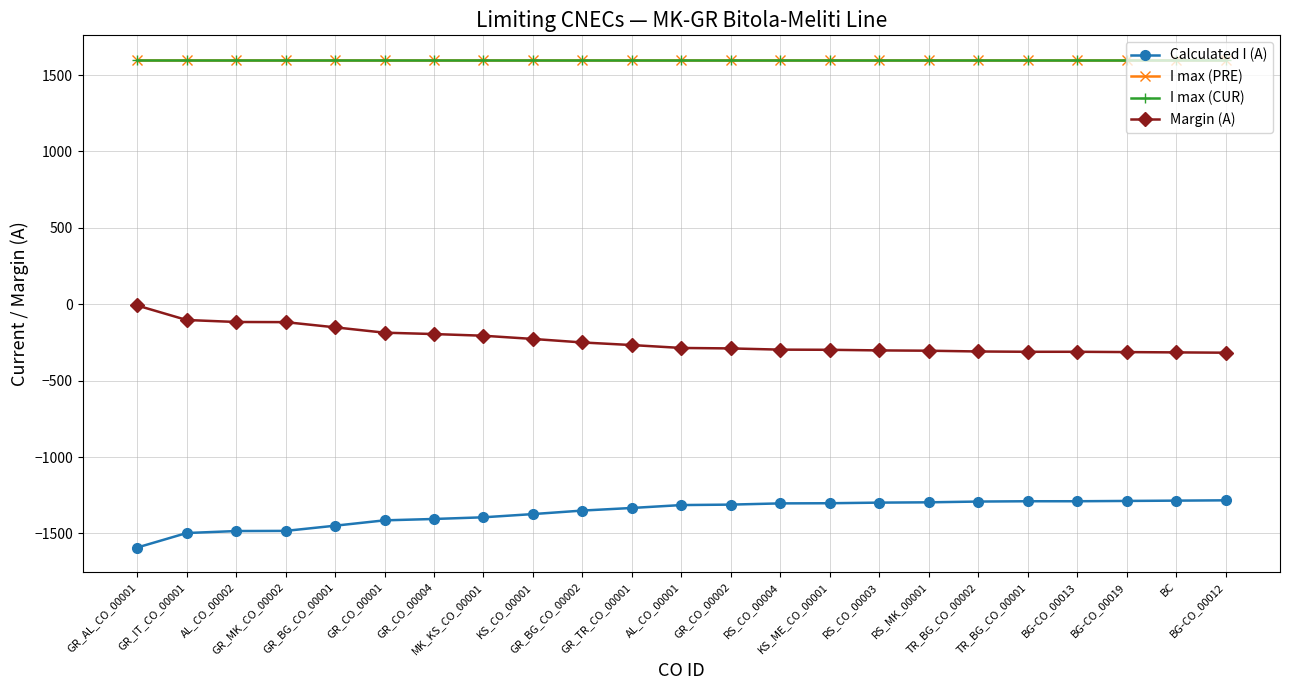

What is the maximum value shown in the chart?

1600